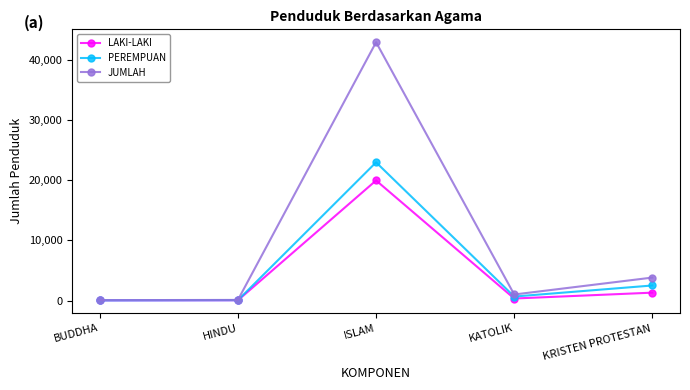

At which label is JUMLAH closest to 21480?

KRISTEN PROTESTAN